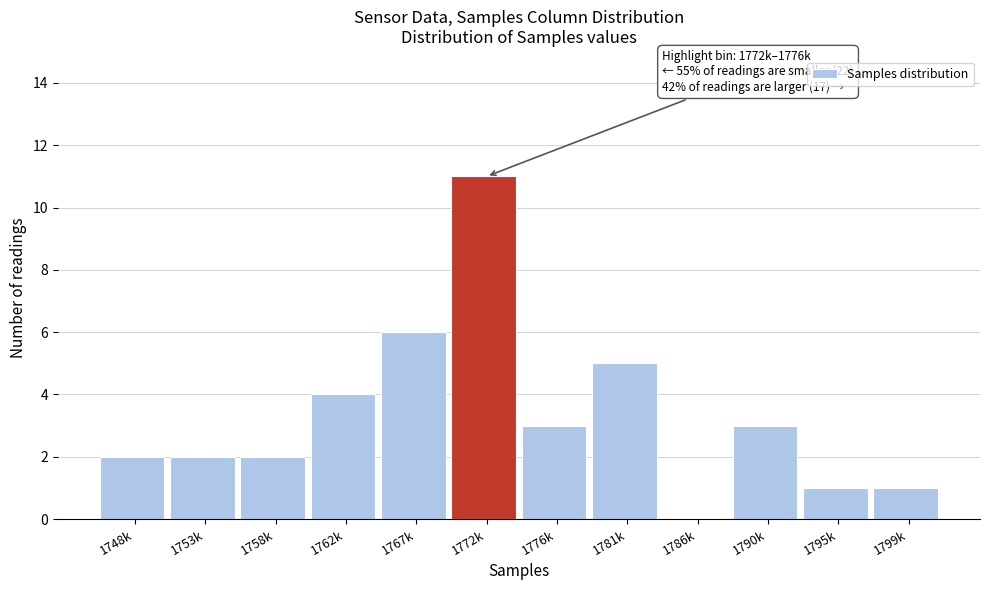

Reading left to right, extract all data points from this chart.

1748k=2	1753k=2	1758k=2	1762k=4	1767k=6	1772k=11	1776k=3	1781k=5	1786k=0	1790k=3	1795k=1	1799k=1